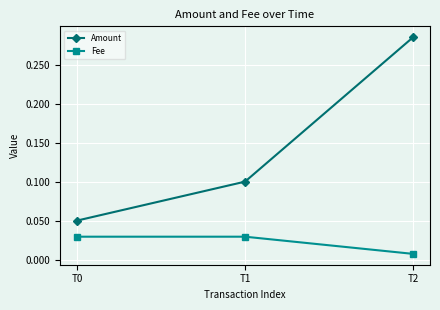

Rank the series at T0 from lowest to highest value.

Fee, Amount